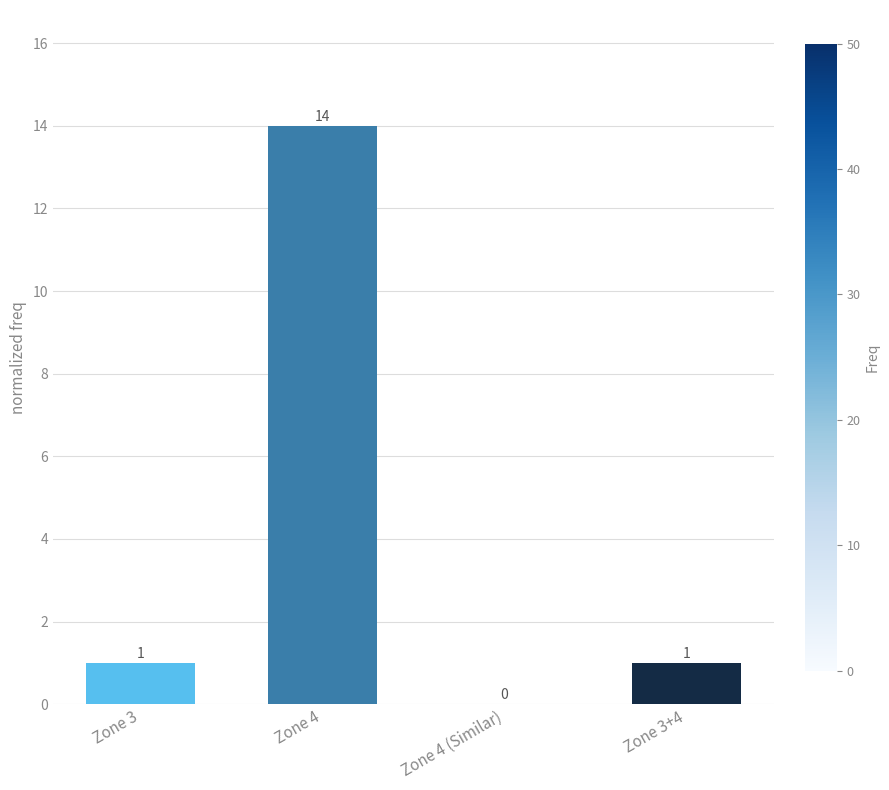

Approximately how many times larger is the value at Zone 3+4 compared to Zone 3?

1.0